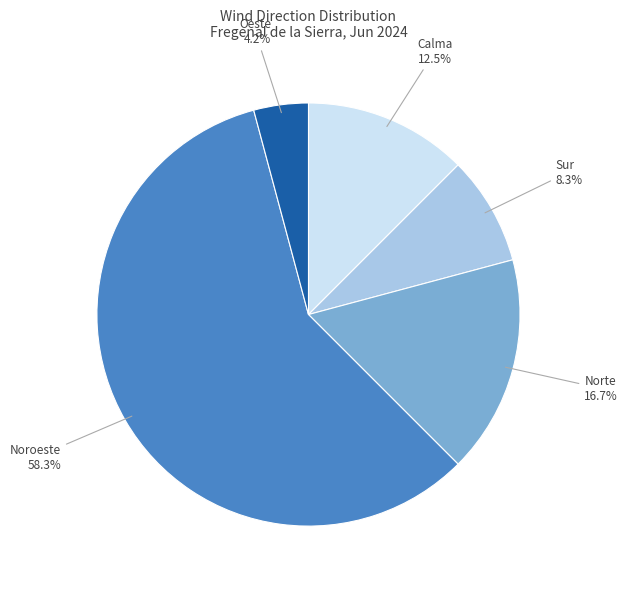

Does any single category account for the majority?

Yes